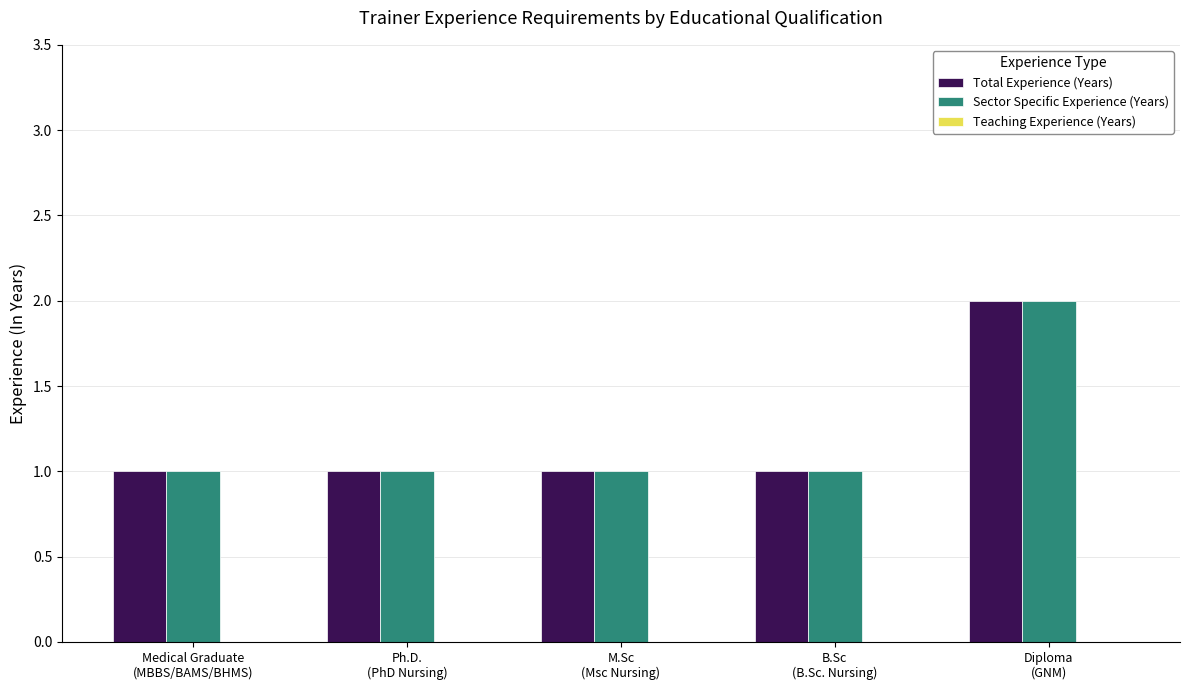

What is the sum of all Sector Specific Experience (Years) values?

6